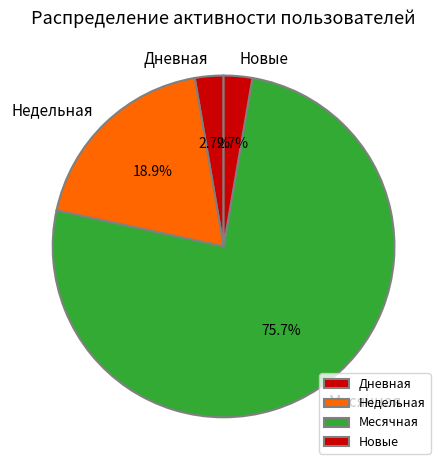

To the nearest percent, what is the difference between the largest and smallest slice percentages?

73%